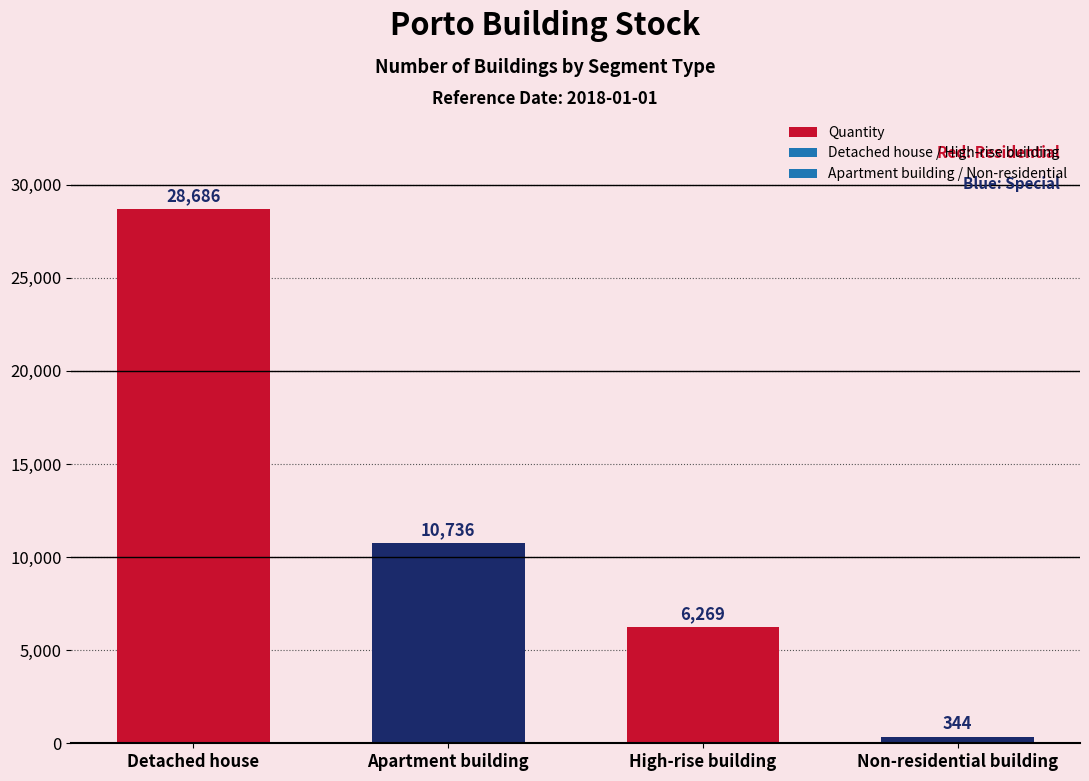

The value at Detached house is 19773. True or false?

False